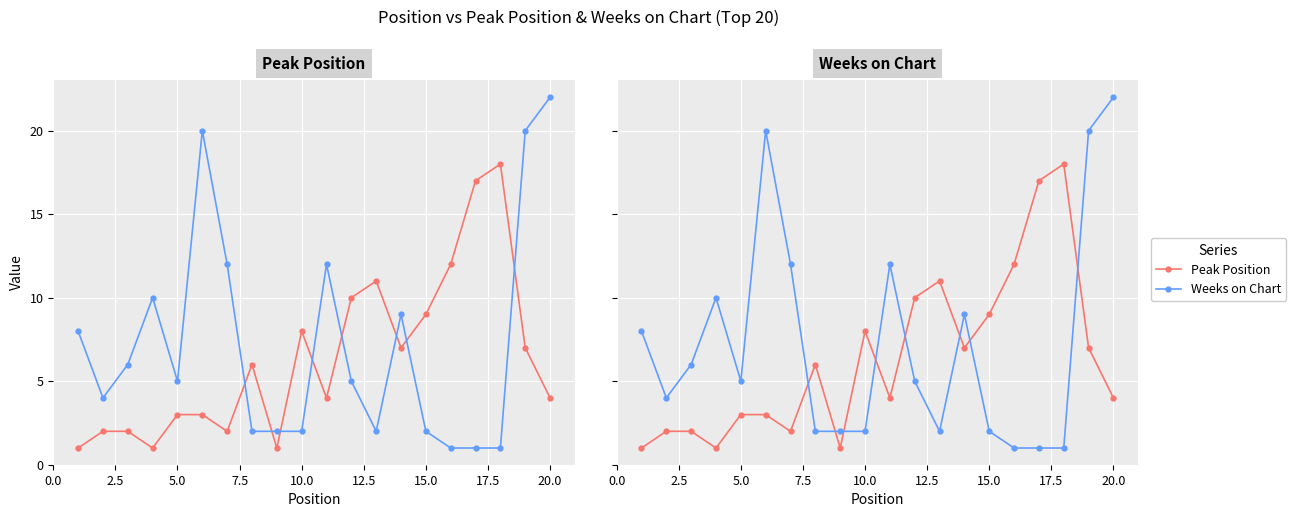

How many data points in Weeks on Chart are above 5?

9